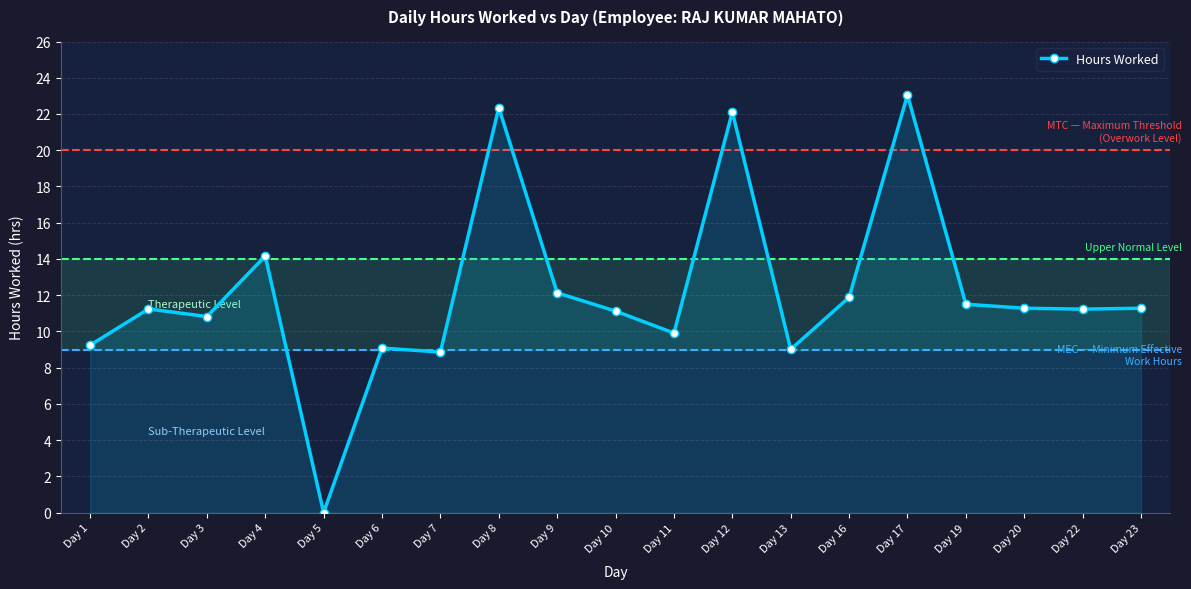

What is the average value?

12.1